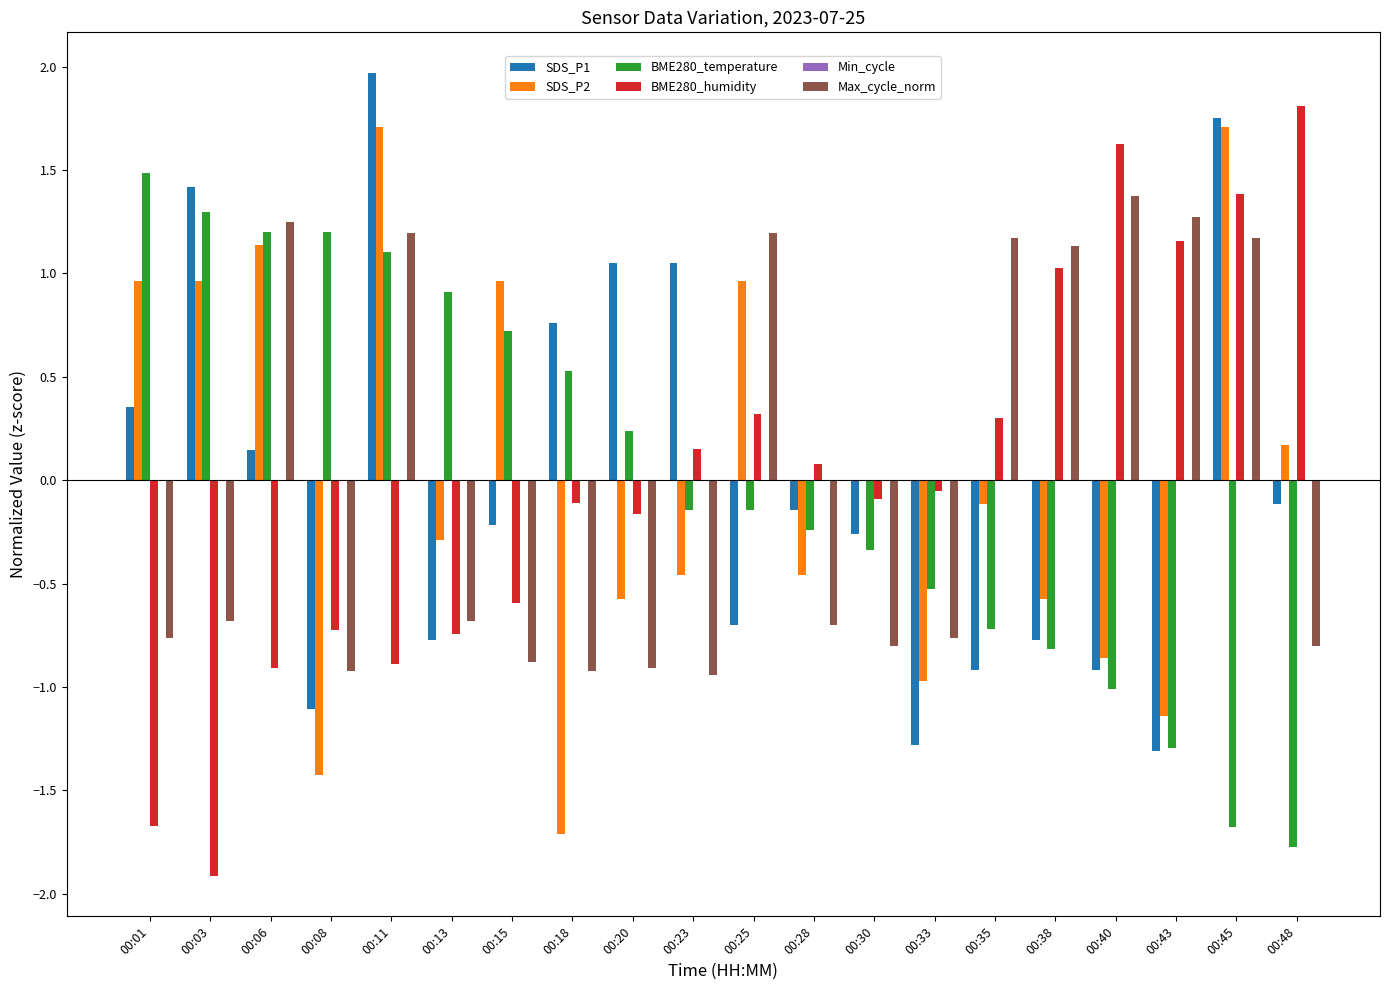

Which category has the highest value in the SDS_P1 series?

00:11